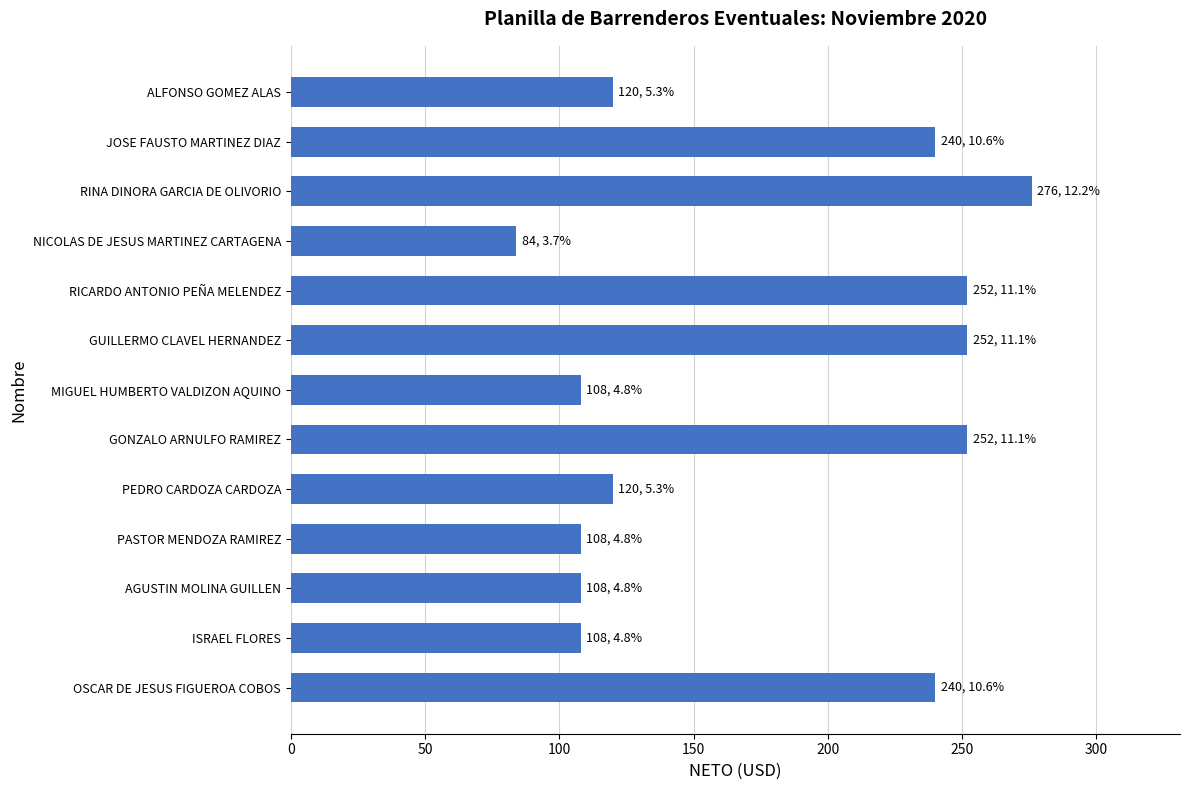

True or false: the data shows 276 at RINA DINORA GARCIA DE OLIVORIO.

True